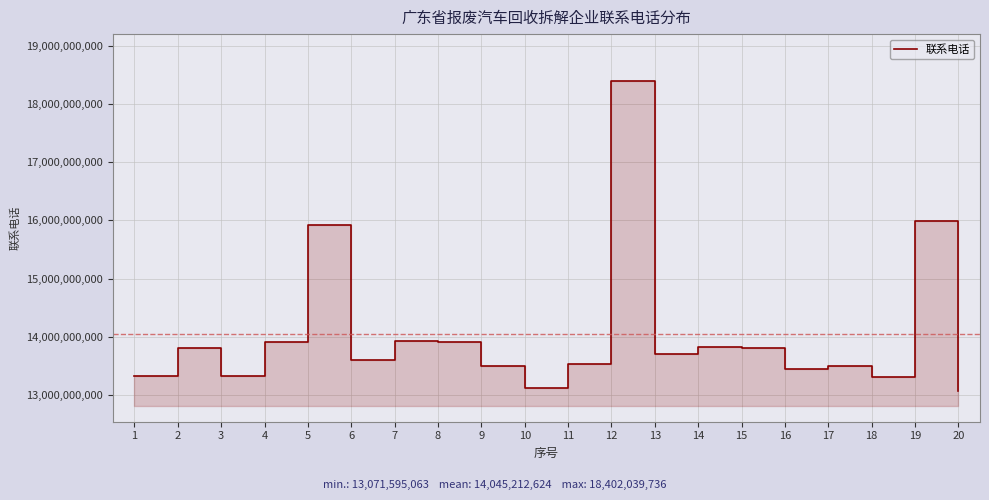

Reading right to left, what are all the values shown in this chart?

20=13071595063	19=15986971046	18=13302668391	17=13502335399	16=13450711719	15=13809742993	14=13826385119	13=13702828220	12=18402039736	11=13539329795	10=13112551789	9=13502735522	8=13902872482	7=13922877175	6=13602663092	5=15913146694	4=13902218609	3=13322801486	2=13808879118	1=13318899033